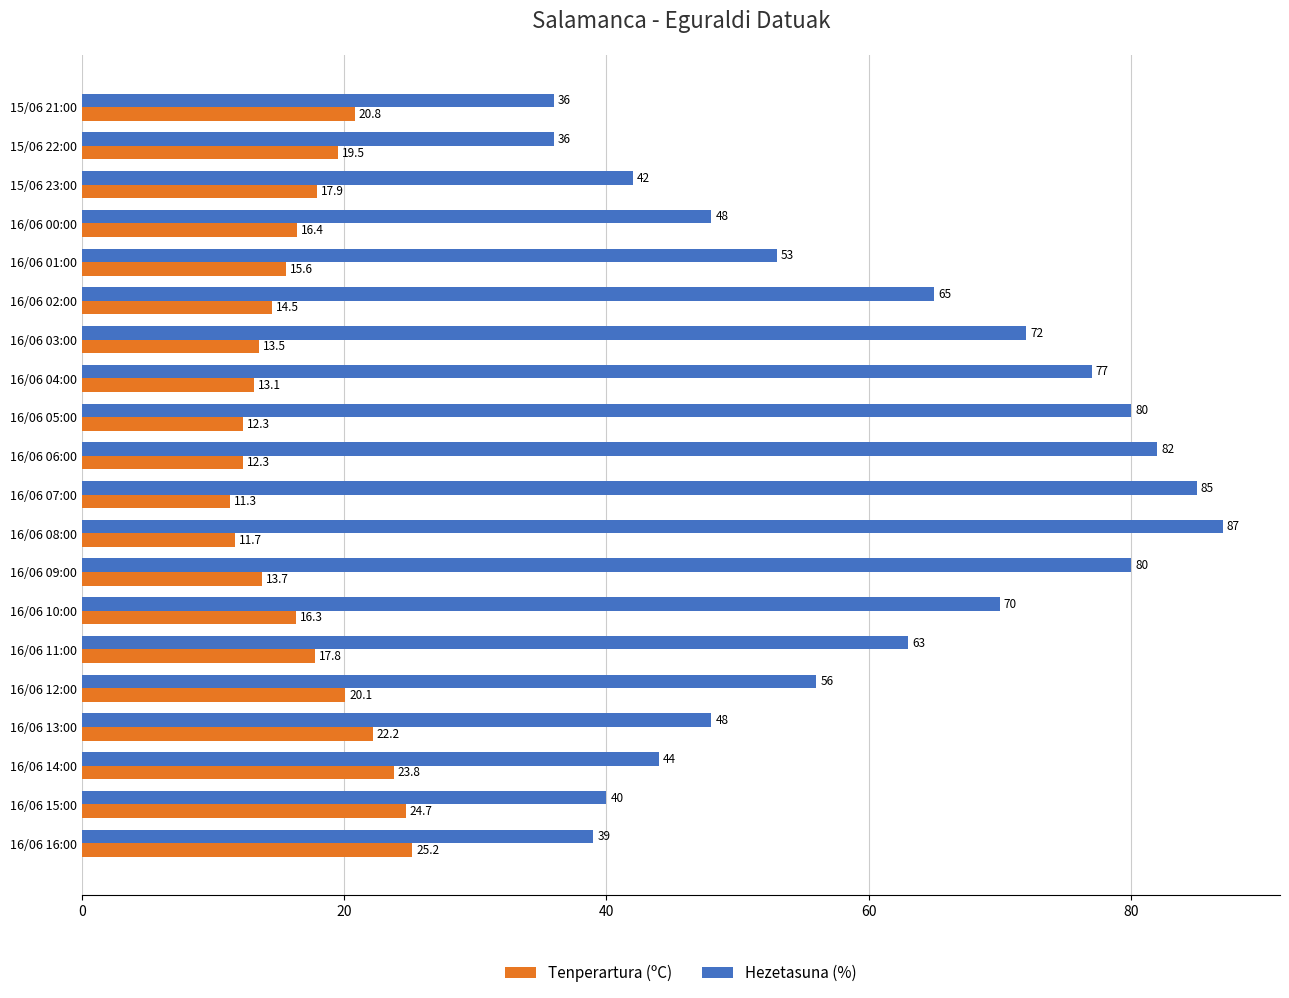

Which category has the highest value in the Hezetasuna (%) series?

16/06 08:00